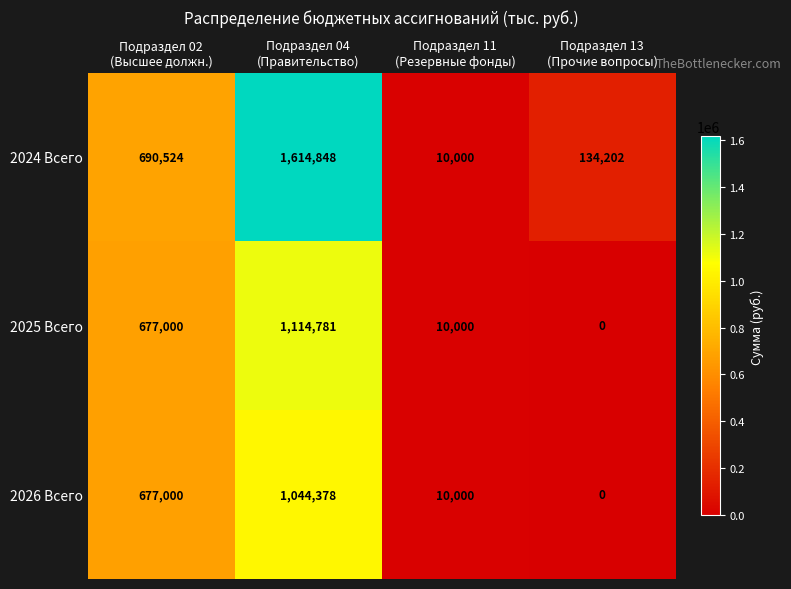

Rank the series by their maximum value, from highest to lowest.

2024 Всего, 2025 Всего, 2026 Всего